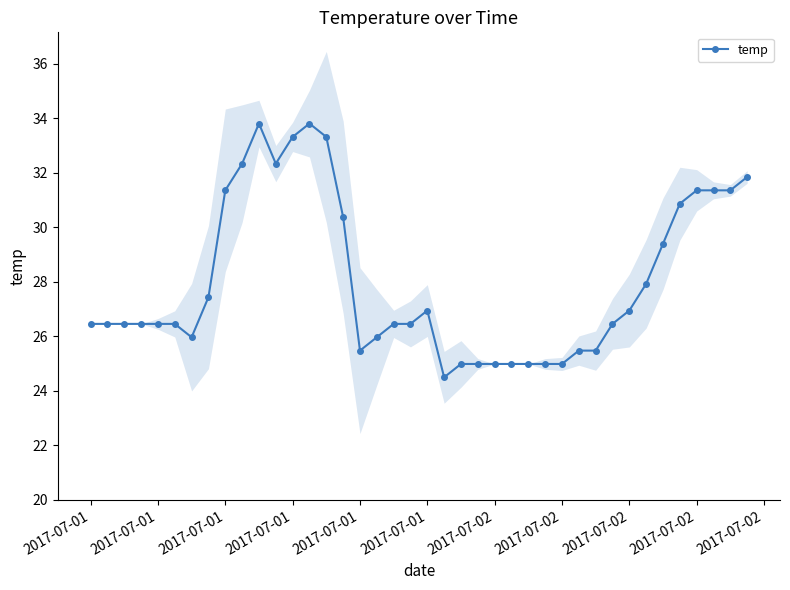

What is the label of the 3rd point from the left?

2017-07-01